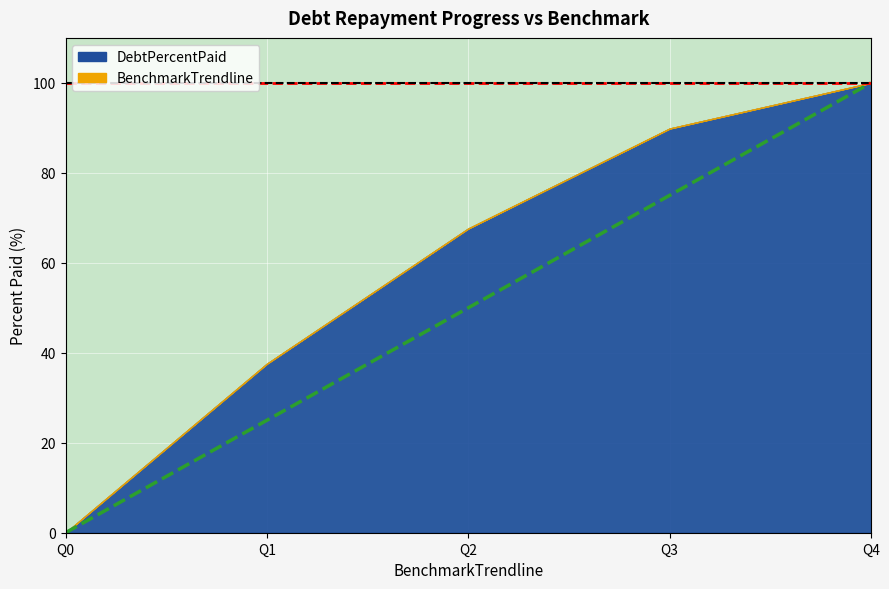

Which label corresponds to the smallest value in the chart?

Q0